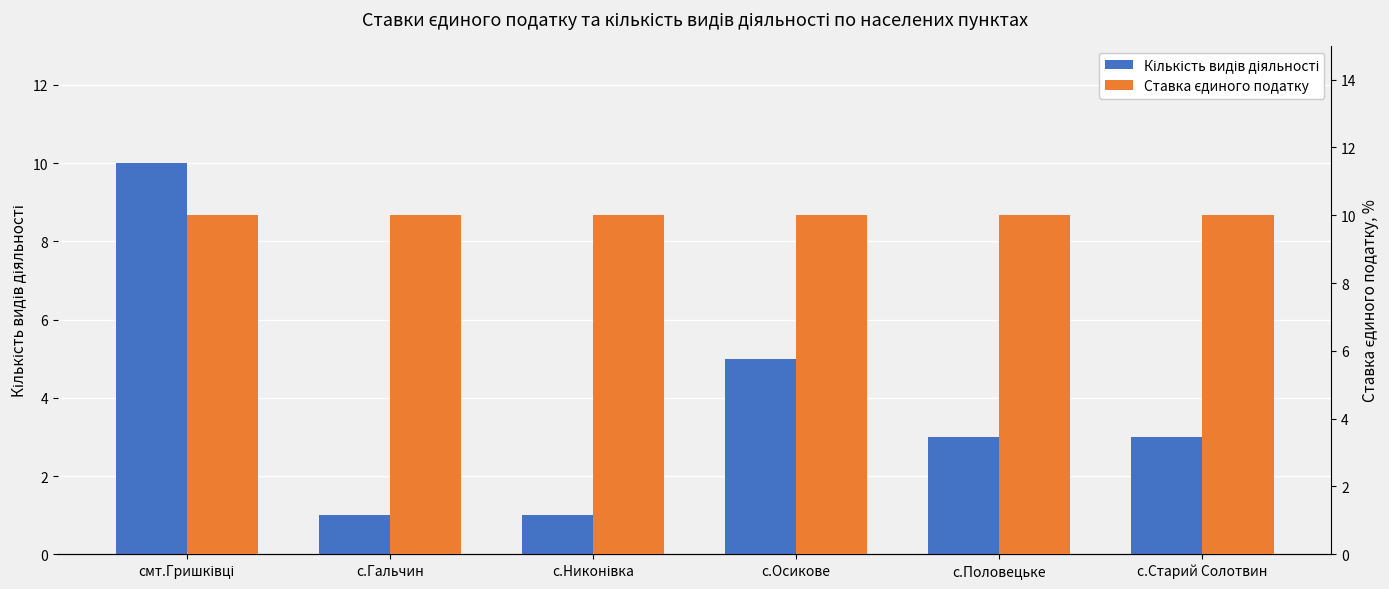

What position from the left is смт.Гришківці?

1